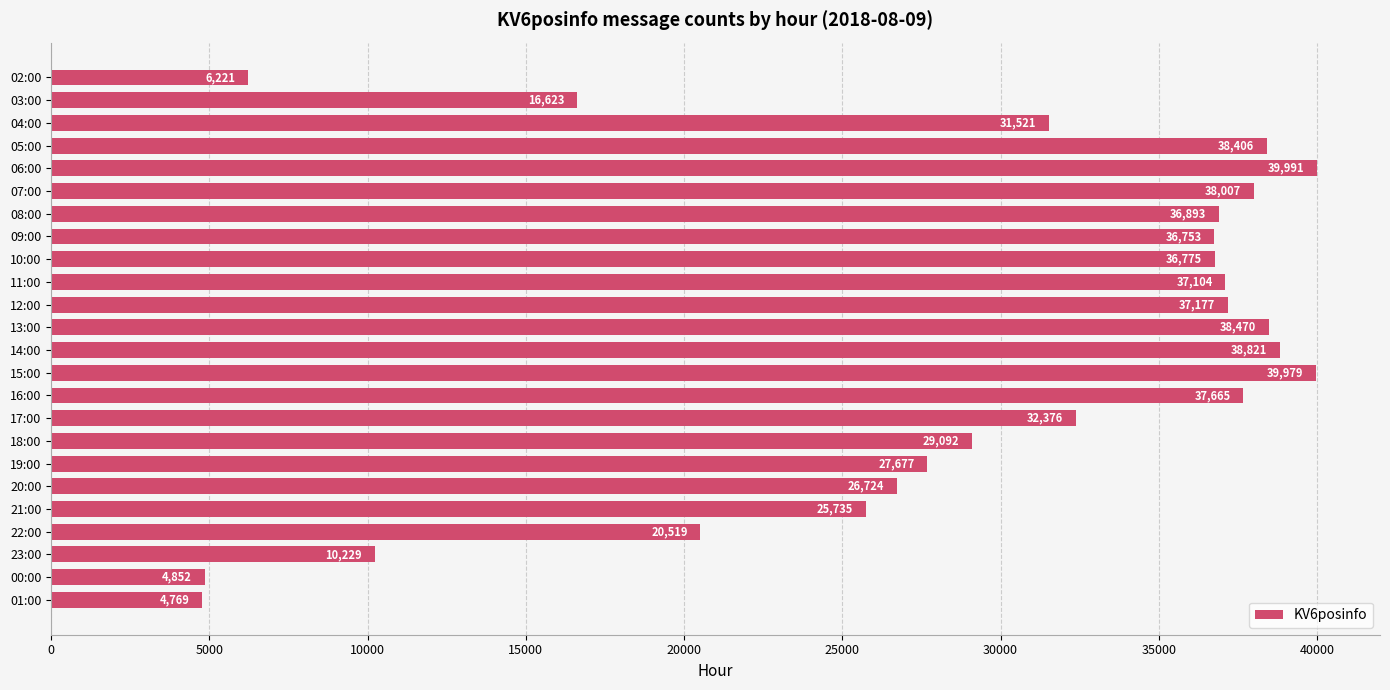

What is the value of the 11th bar from the top?

37177